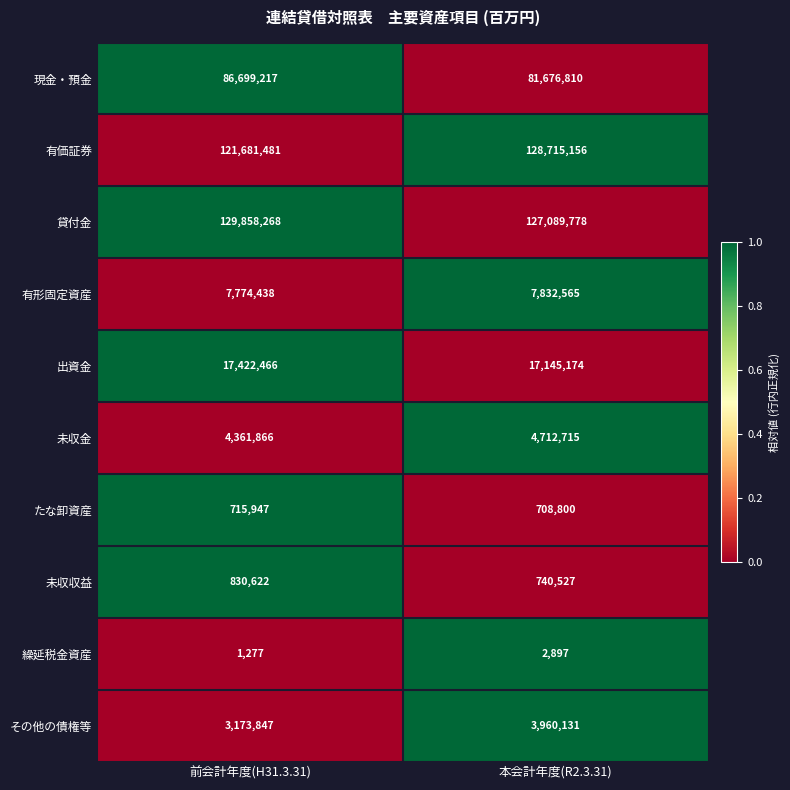

Which series changed the most between 前会計年度(H31.3.31) and 本会計年度(R2.3.31)?

有価証券